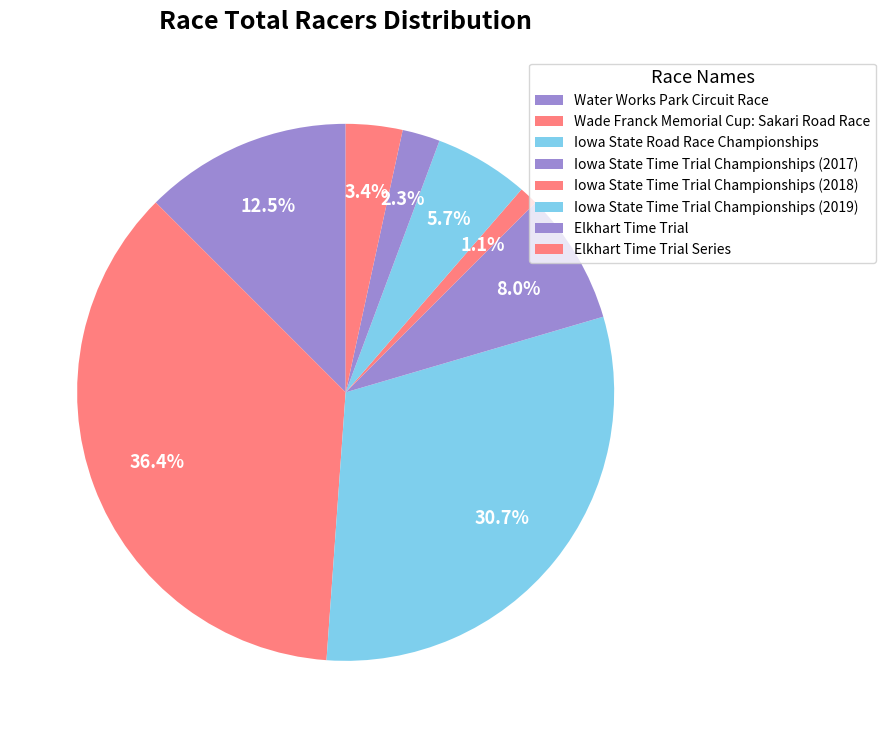

Count the number of slices in the pie.

8